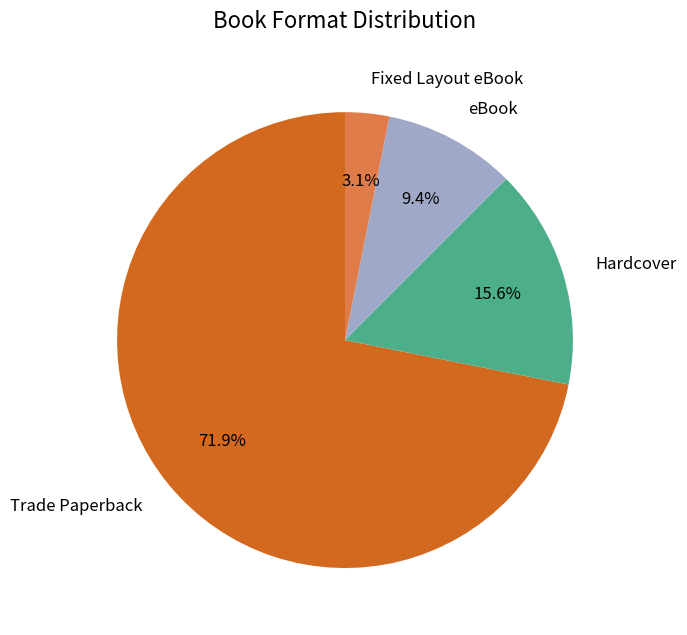

To the nearest percent, what is the difference between the Fixed Layout eBook and Trade Paperback slice percentages?

69%